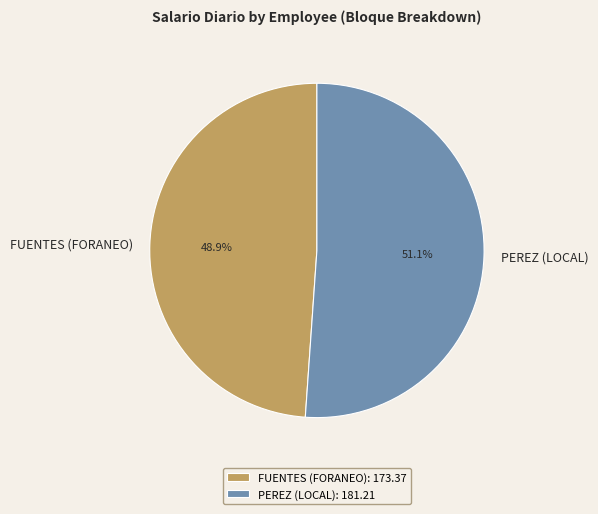

To the nearest percent, what is the average slice percentage?

50%